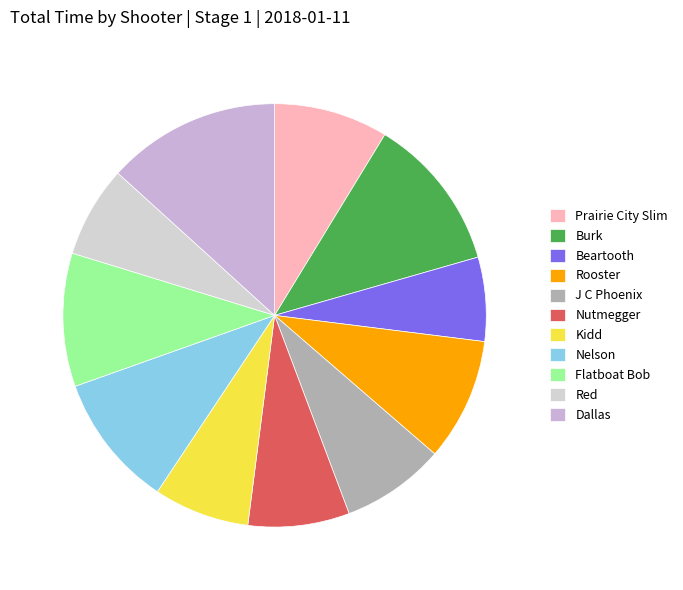

To the nearest percent, what is the combined percentage of Prairie City Slim and Kidd?

16%